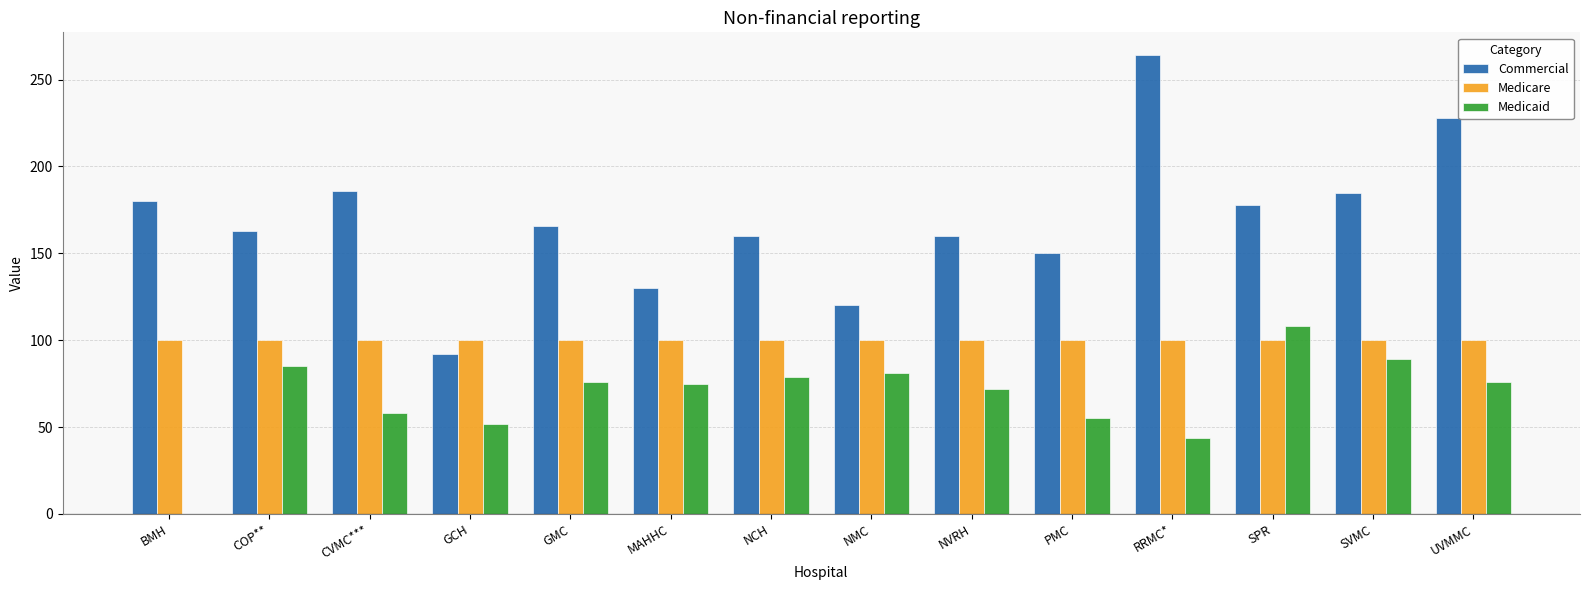

Count the number of data series in this chart.

3